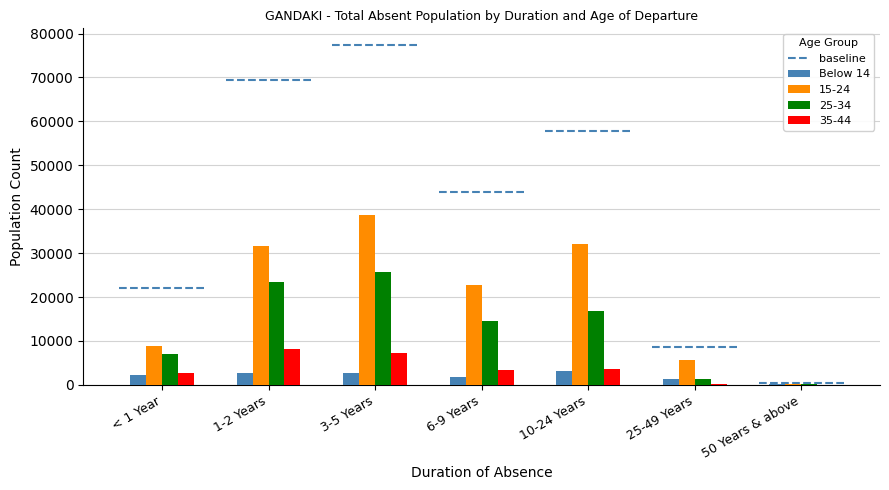

The value of 35-44 at 3-5 Years is 7178. True or false?

True